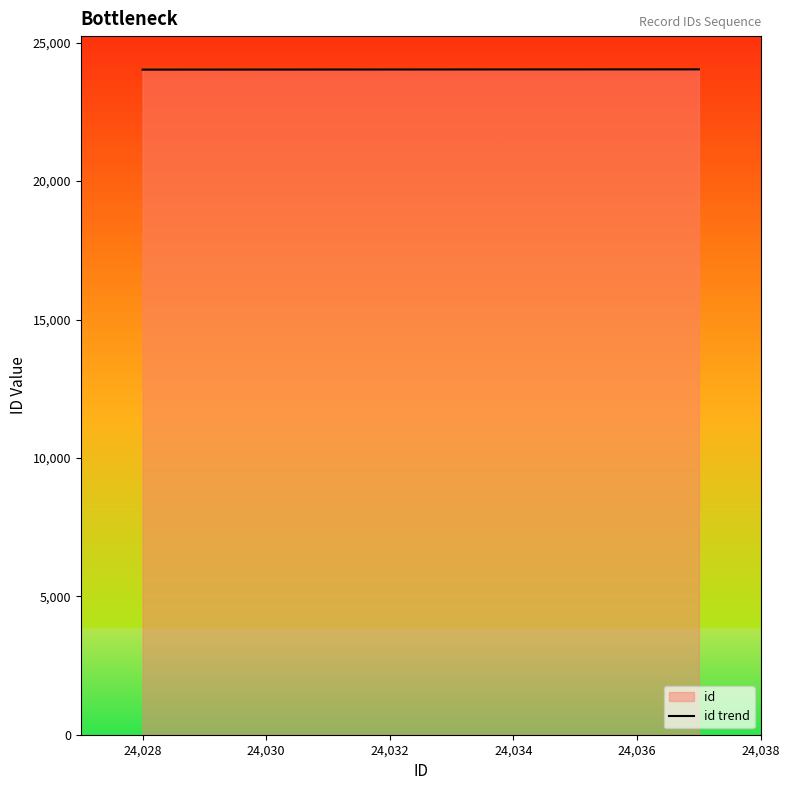

What is the smallest value displayed?

24028